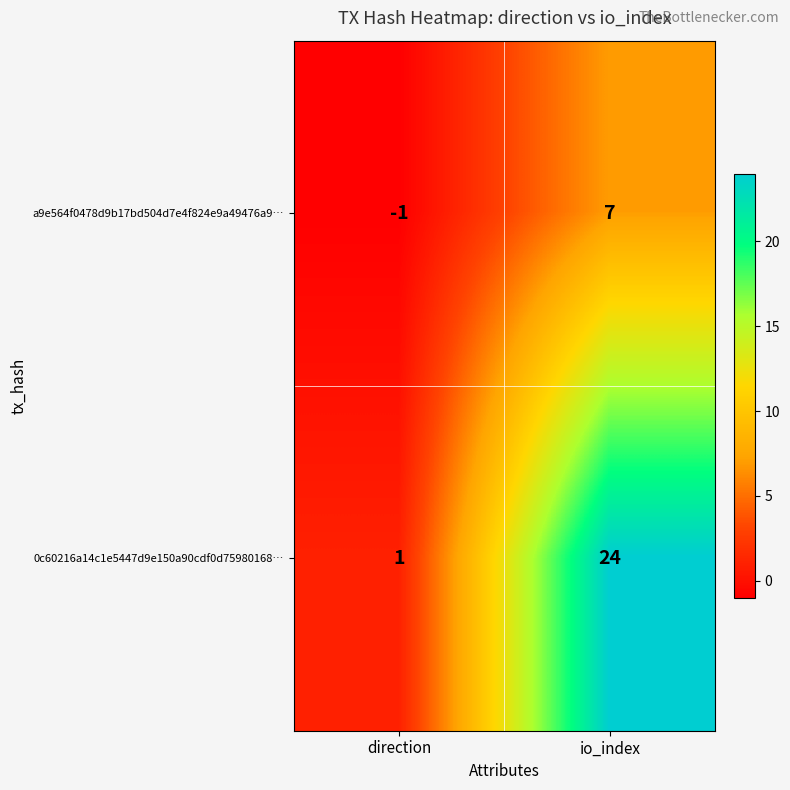

Which series has the largest total across all categories?

0c60216a14c1e5447d9e150a90cdf0d75980168…